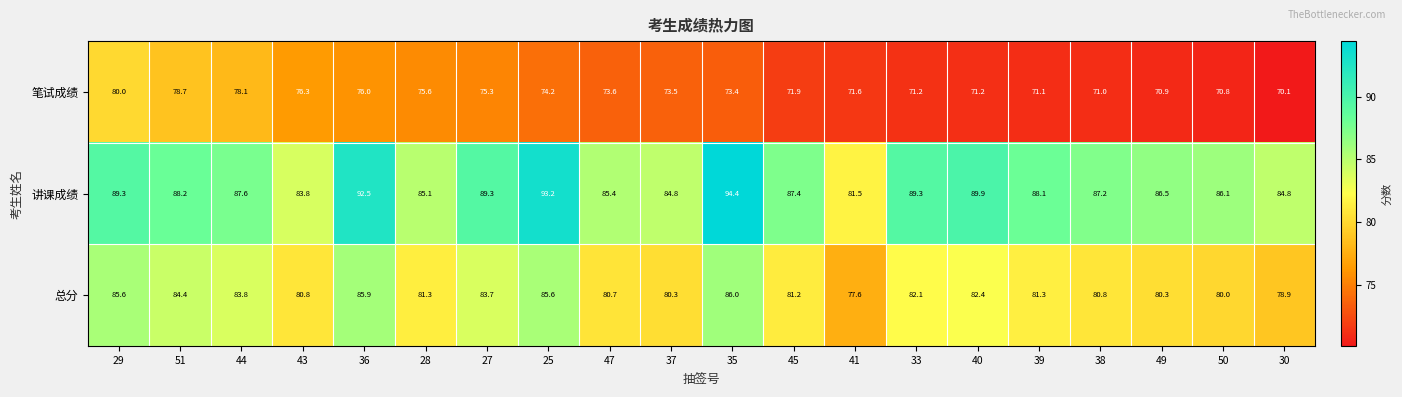

What is the minimum value for 讲课成绩?

81.5